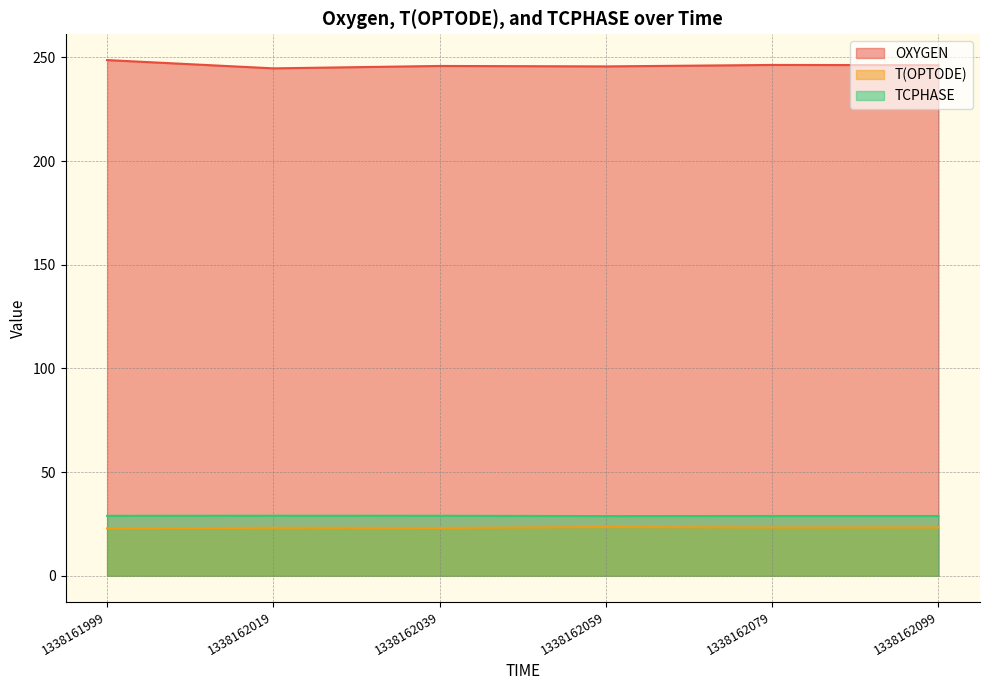

The value of TCPHASE at 1338162079 is 28.8. True or false?

True